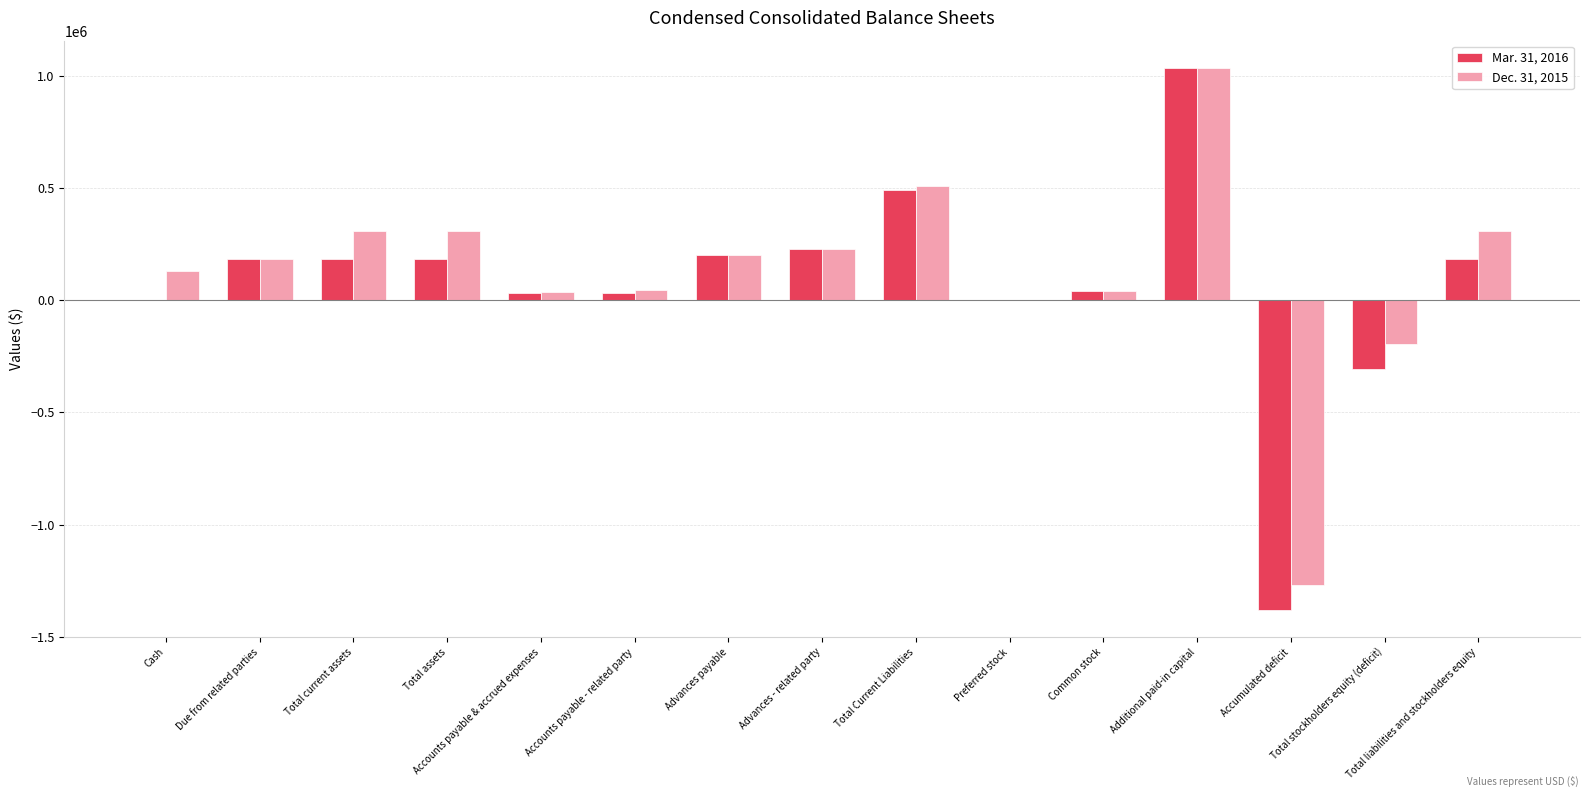

What is the maximum value shown in the chart?

1034668